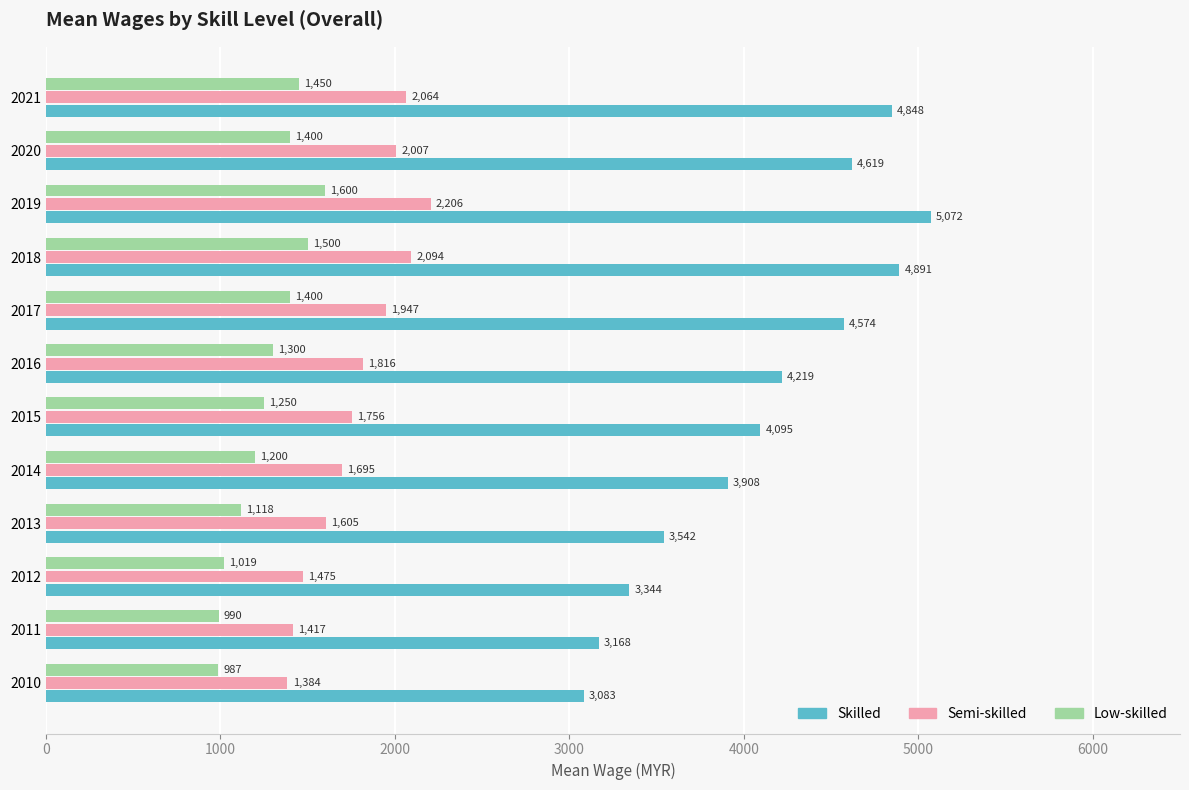

Between 2011 and 2021, which series saw the biggest shift?

Skilled